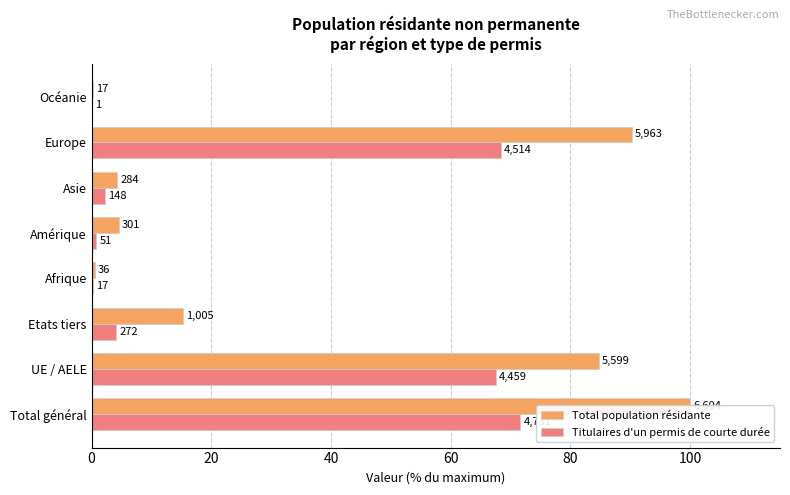

Does the chart contain any negative values?

No